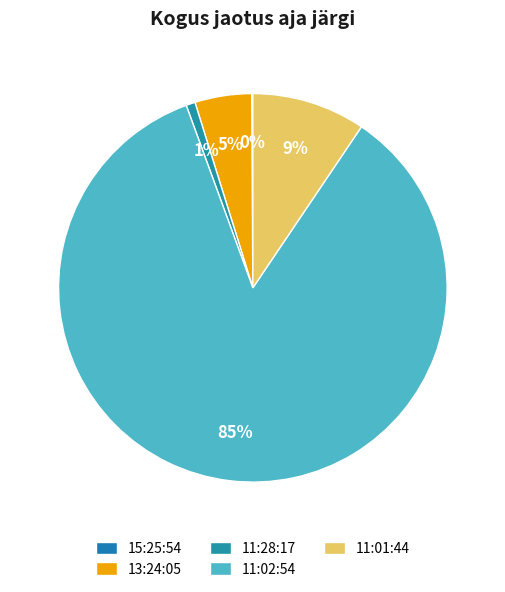

Is 11:02:54 the majority of the pie?

Yes